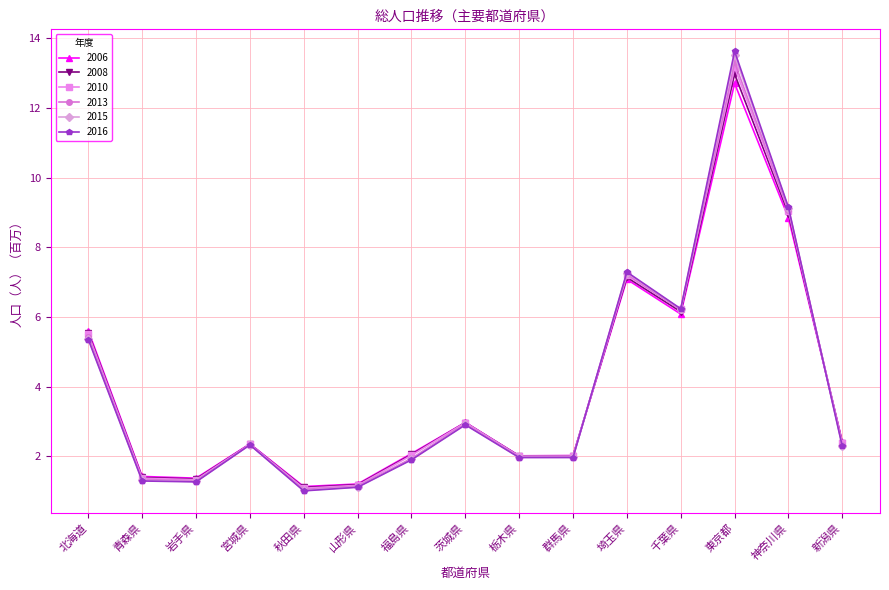

Which label corresponds to the largest value in the chart?

東京都